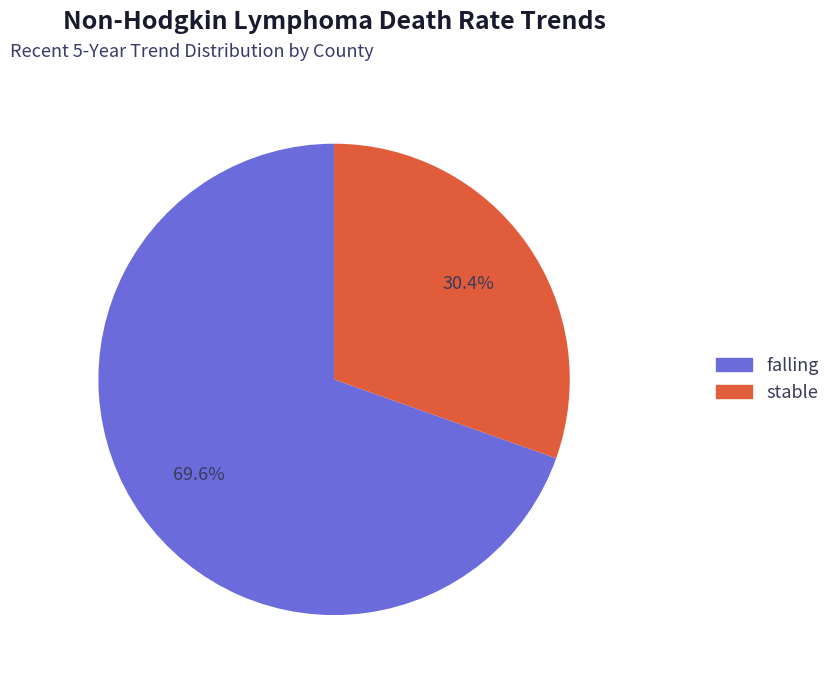

How many slices are in this pie chart?

2